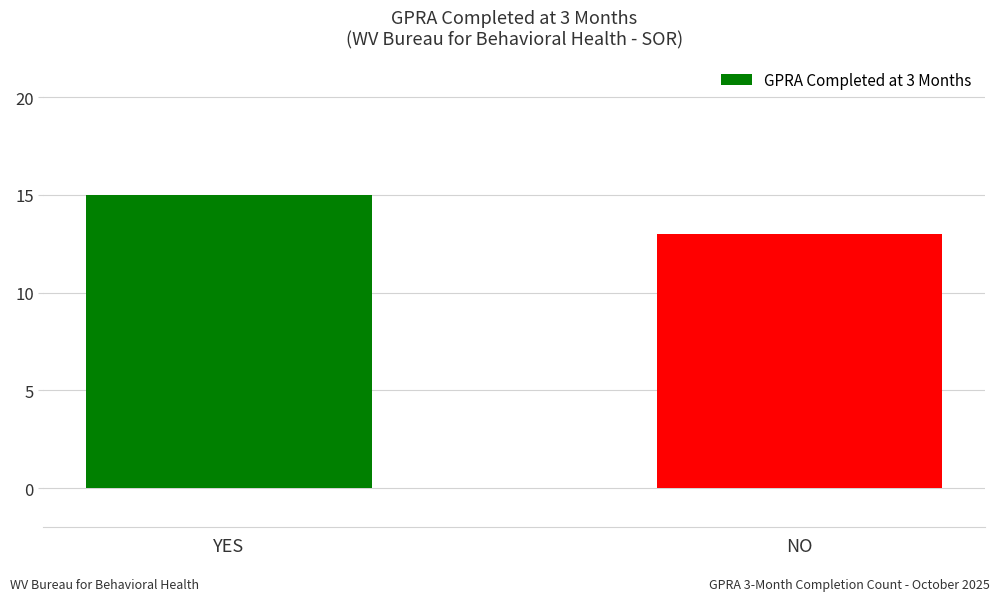

What is the value of the 1st bar from the left?

15